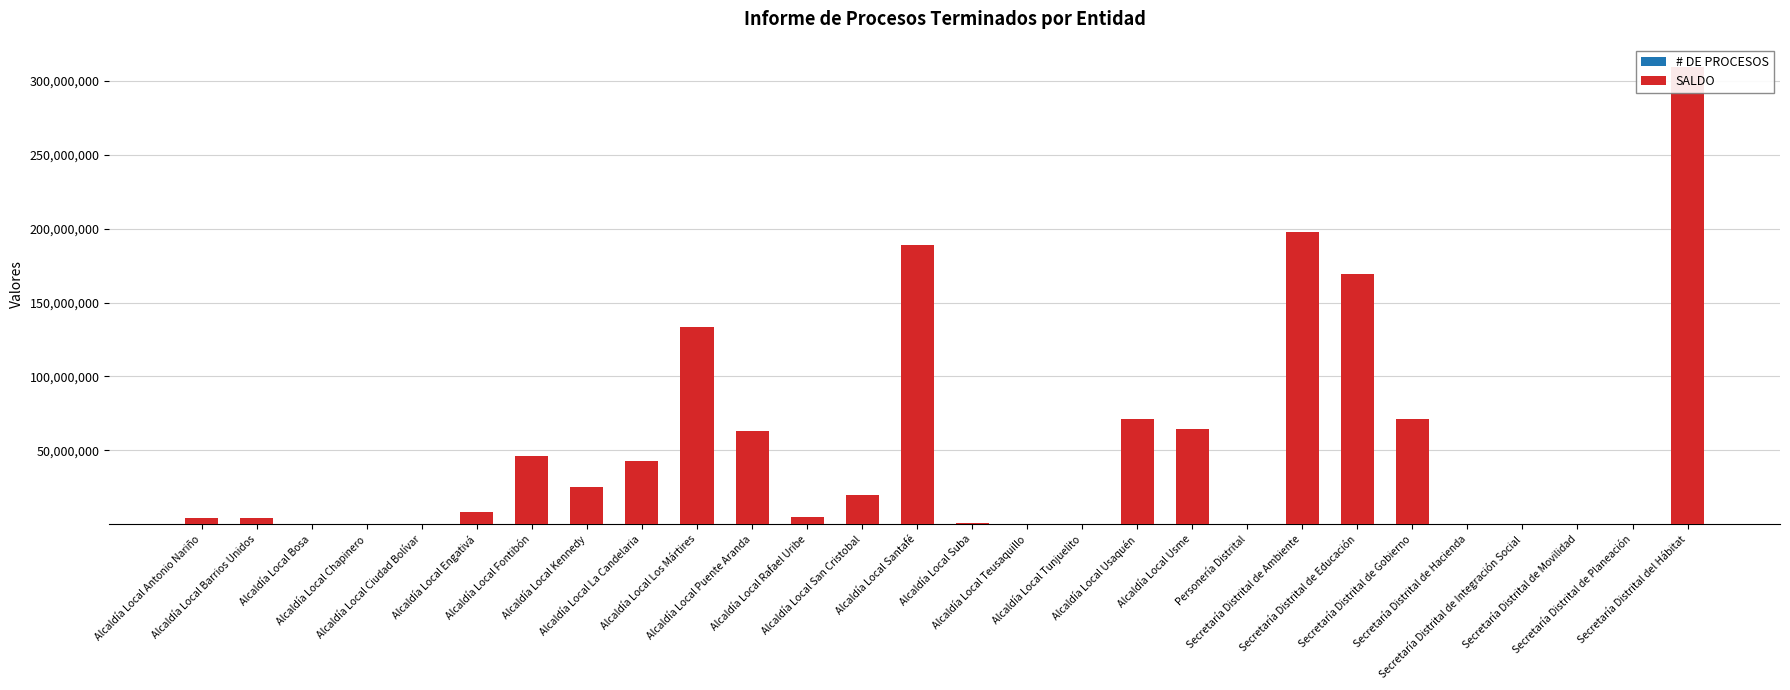

Reading left to right, list all the values displayed in this chart.

# DE PROCESOS: 6	4	5	15	10	6	11	9	11	16	13	9	2	18	12	5	8	12	10	1	65	82	14	6	2	1	1	118
SALDO: 4228469	4280530	0	408000	0	8384480	45925389	25213643	42548100	133708510	62912000	5168400	19997420	189178279	726910	0	203826	71377068	64753704	0	197804093	169026135	71154229	459000	0	0	0	309256328